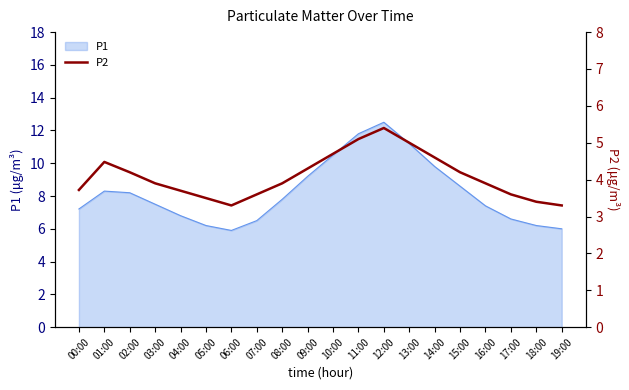

The P1 series shows 5.0 at 11:00. True or false?

False